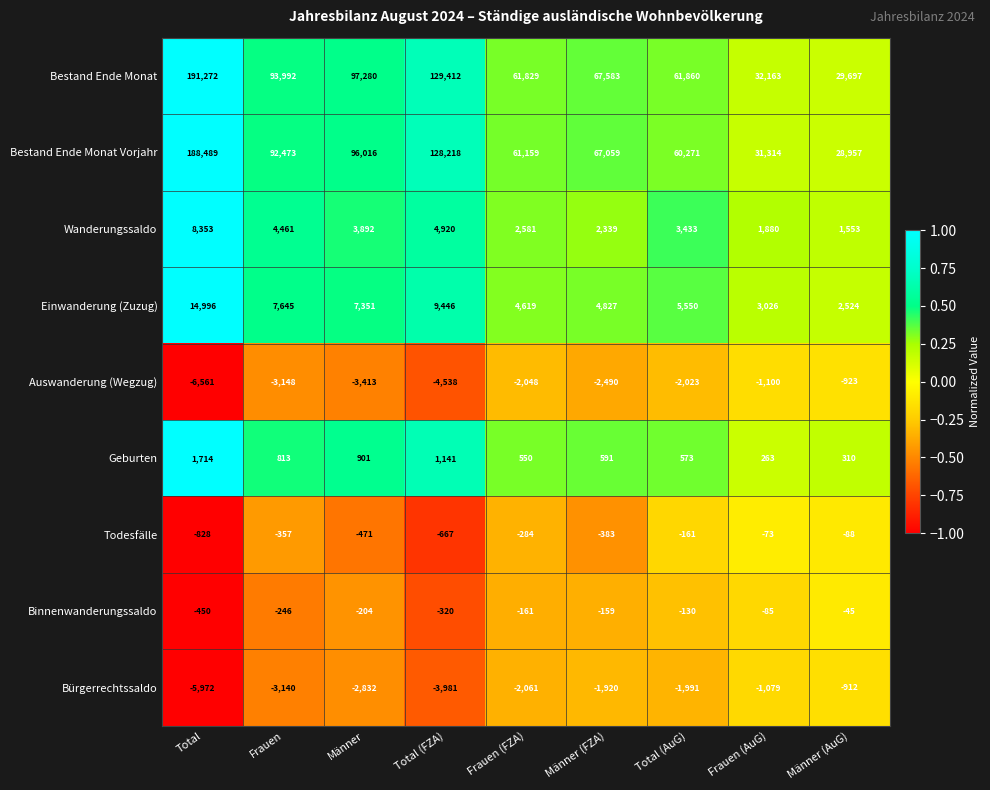

At which category is the sum across all series the highest?

Total